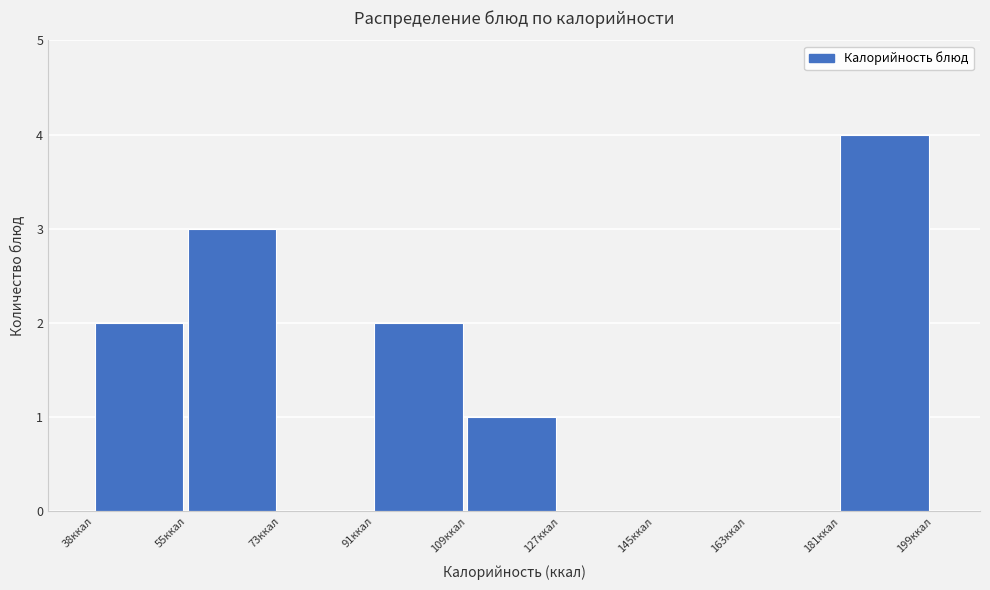

How tall is the bar that spans 56 to 74 on the x-axis? Neither the bar edges nor the heights are printed on the chart, so give them approximately, as read against the axes.

3